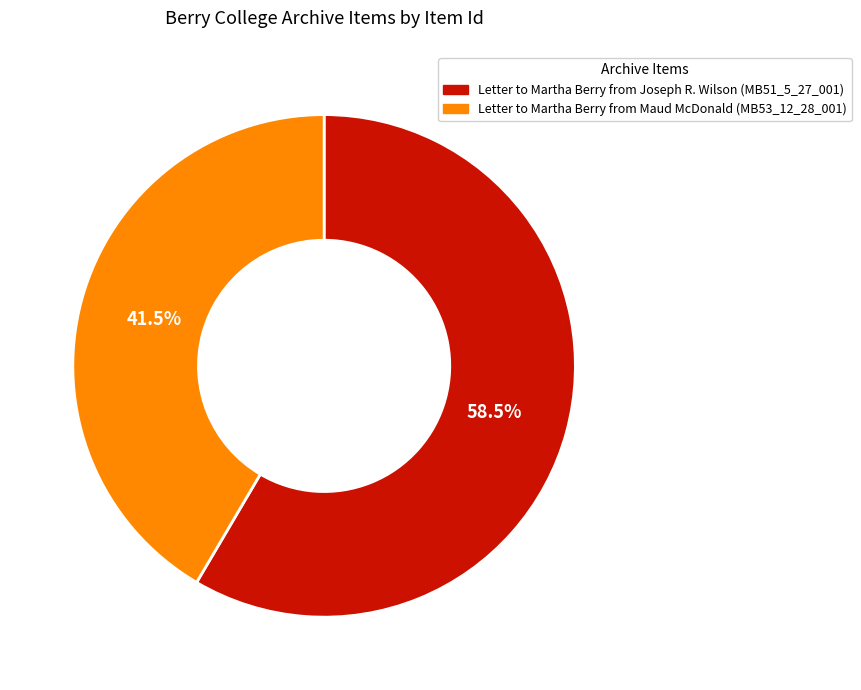

Which slice represents more than half of the pie?

Letter to Martha Berry from Joseph R. Wilson (MB51_5_27_001)